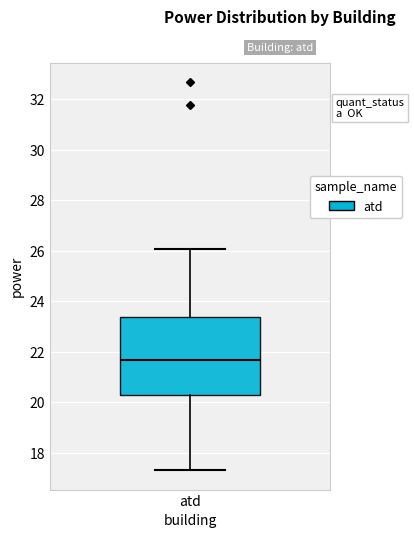

Where does the median line of the box for atd sit on the y-axis? The values are not printed on the chart, so give them approximately, as read against the axis.

21.8